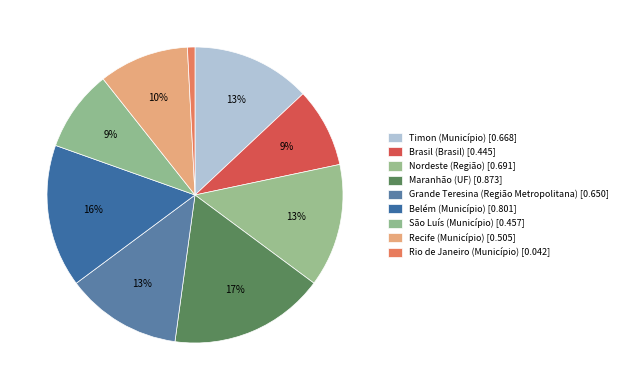

Which slice is the largest?

Maranhão (UF)